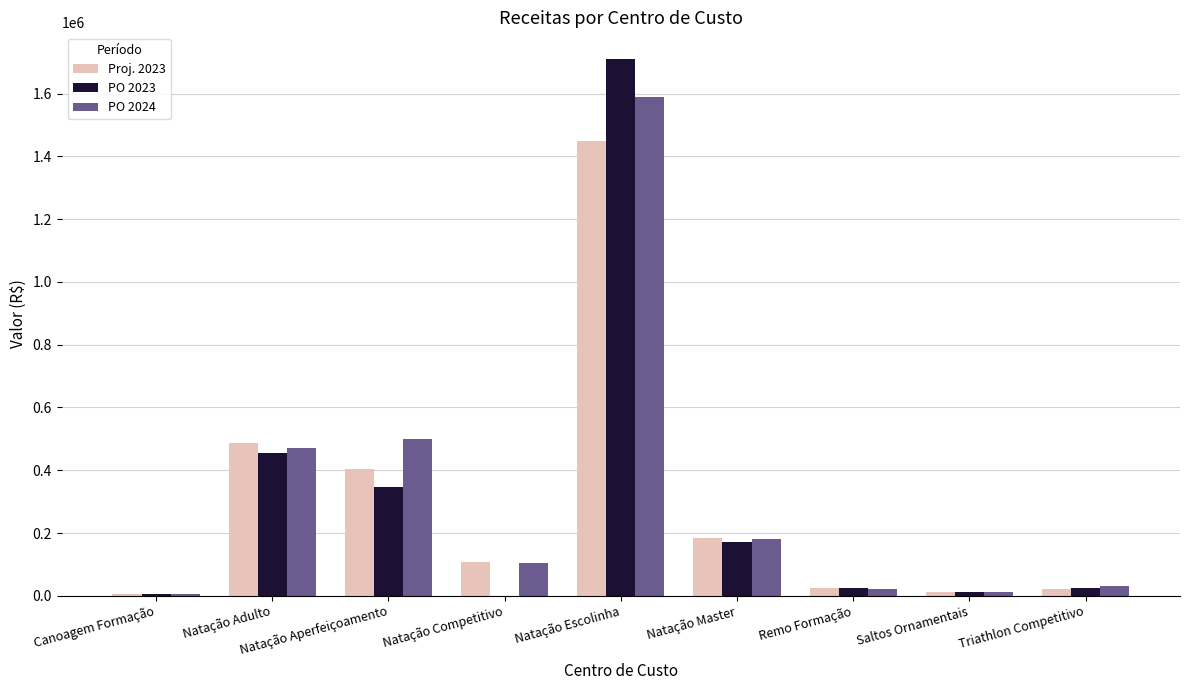

What is the total value across all series at Natação Master?

536225.8